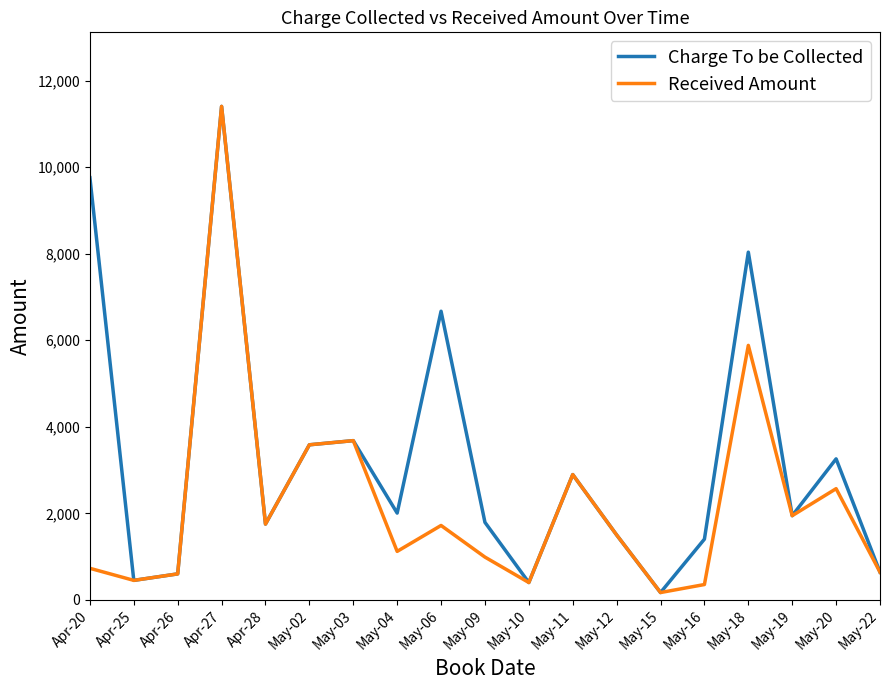

Which series has the largest total across all categories?

Charge To be Collected